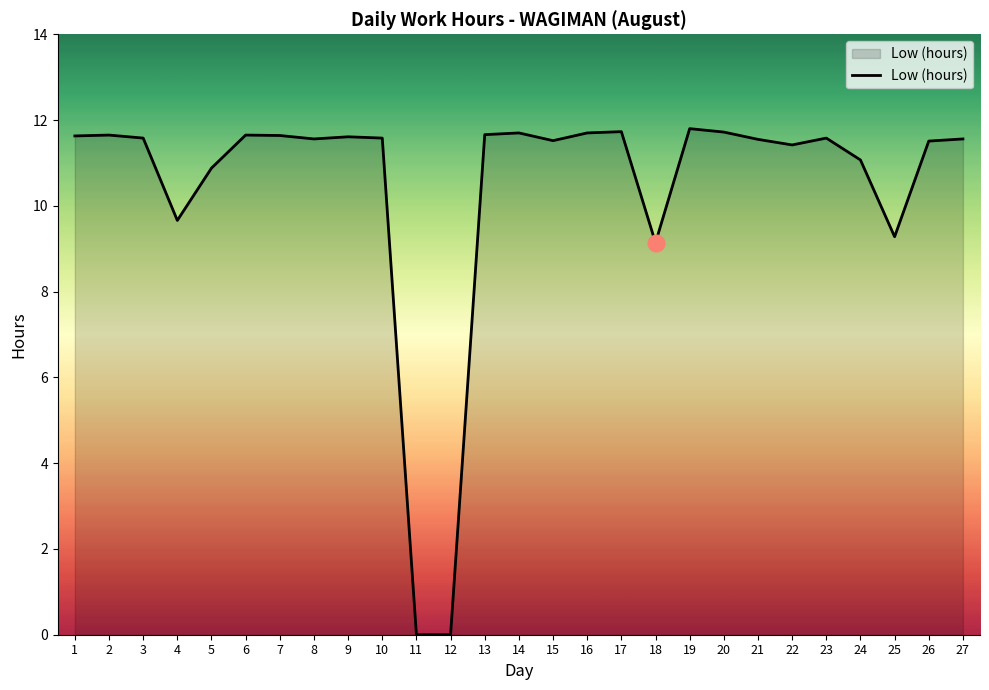

What is the greatest value displayed?

11.8